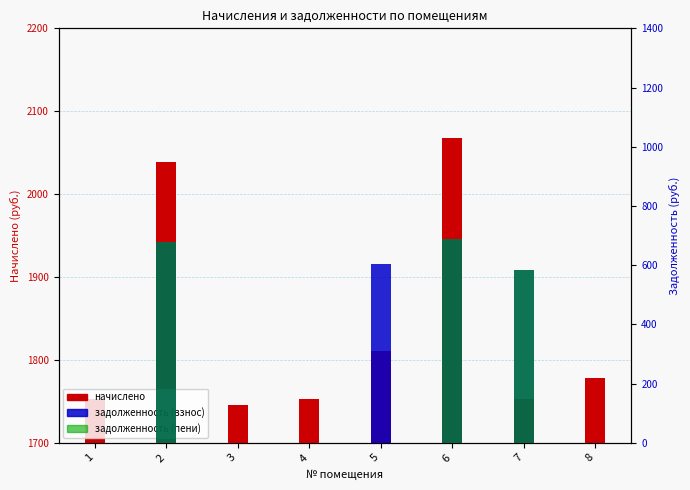

How many series are shown in this chart?

3